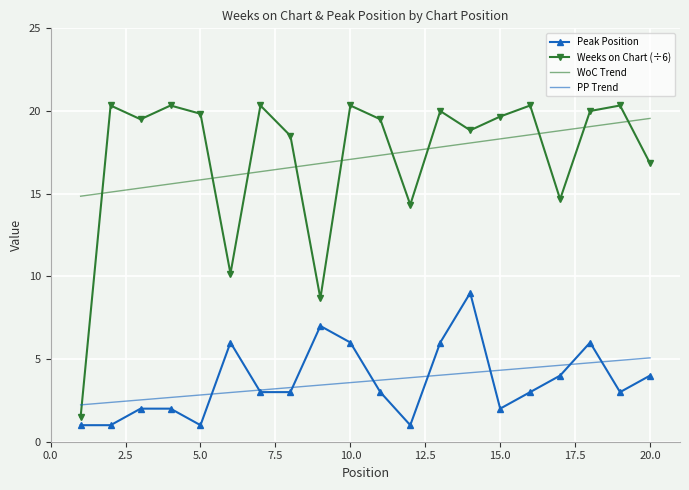

True or false: WoC Trend and Peak Position cross at least once.

False